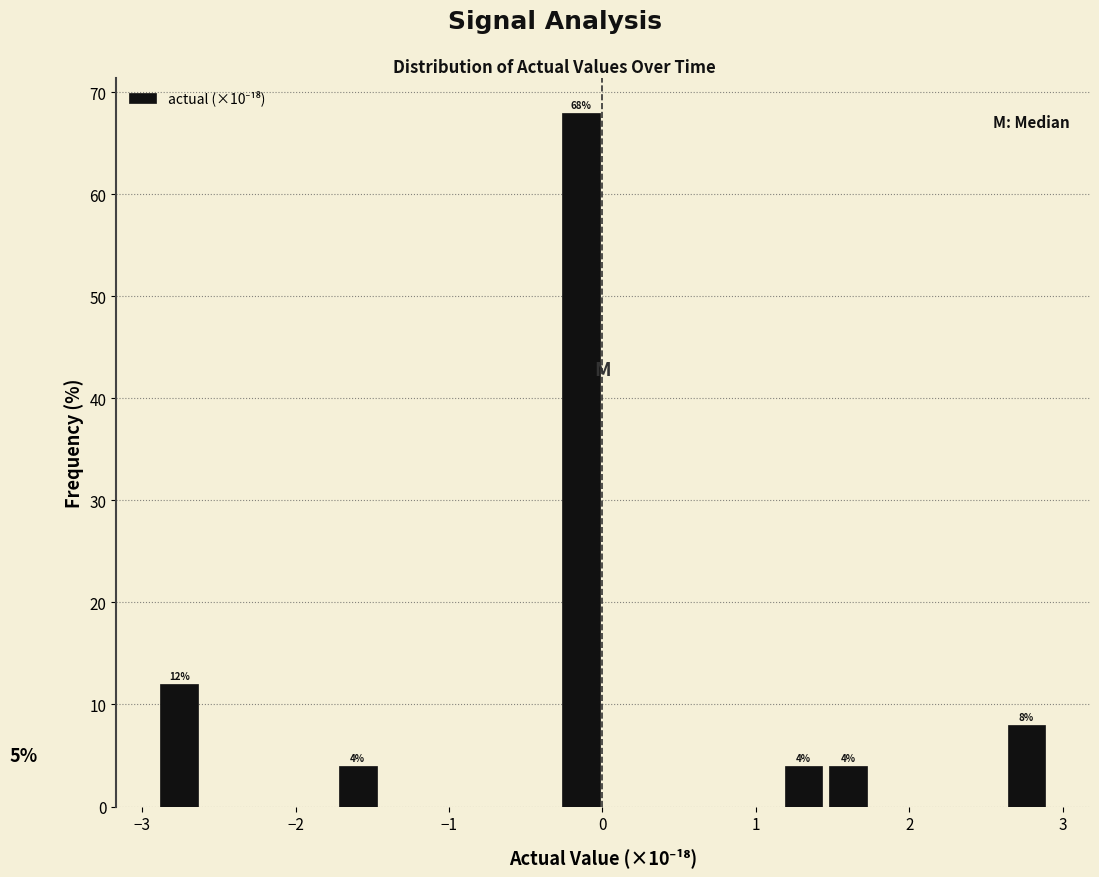

Read against the x-axis, roughly where is the centre of the tallest bar?

-0.1